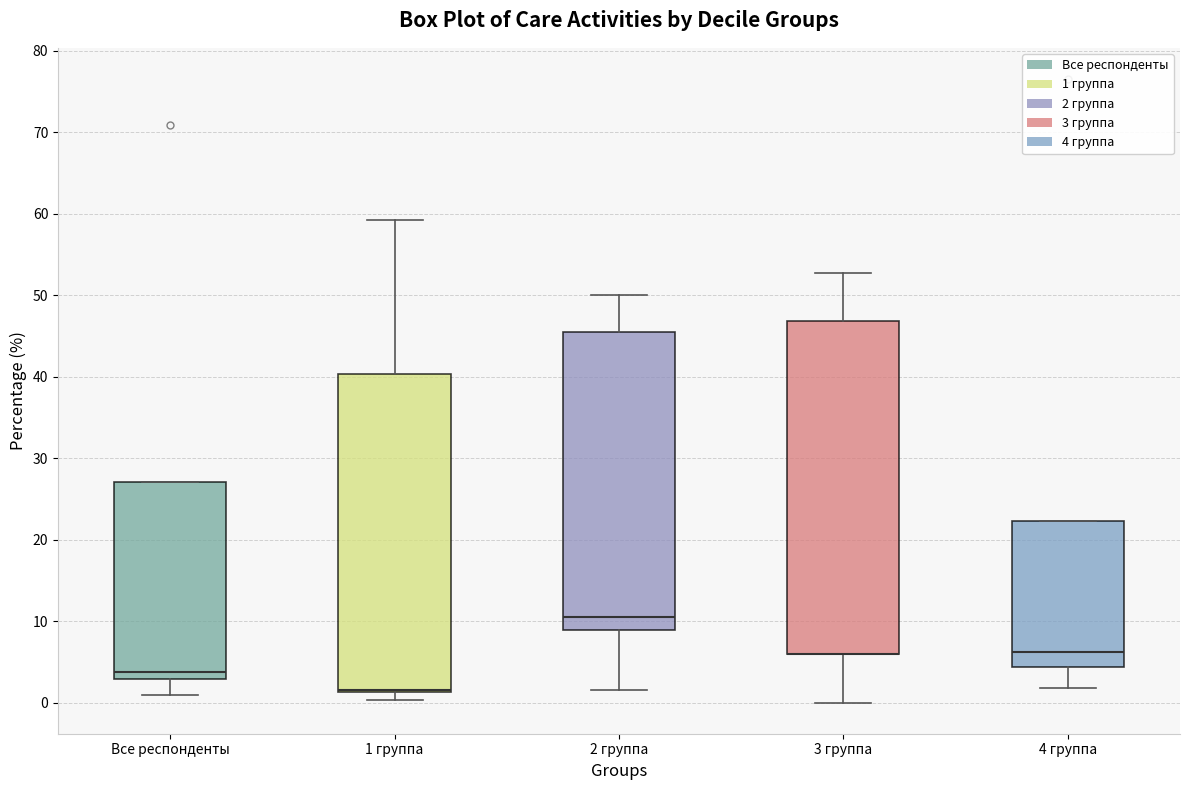

Where is the upper edge of the box for 1 группа on the y-axis? The values are not printed on the chart, so give them approximately, as read against the axis.

40